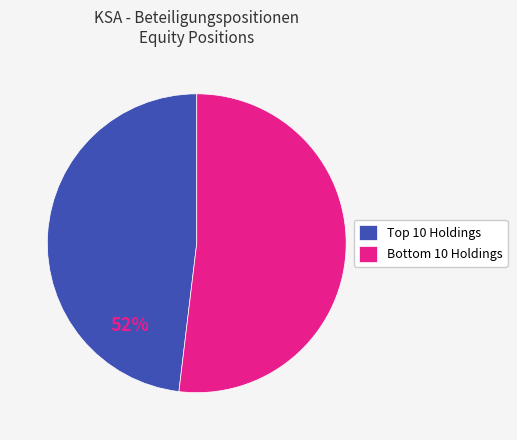

Rank the categories by value from lowest to highest.

Top 10 Holdings, Bottom 10 Holdings